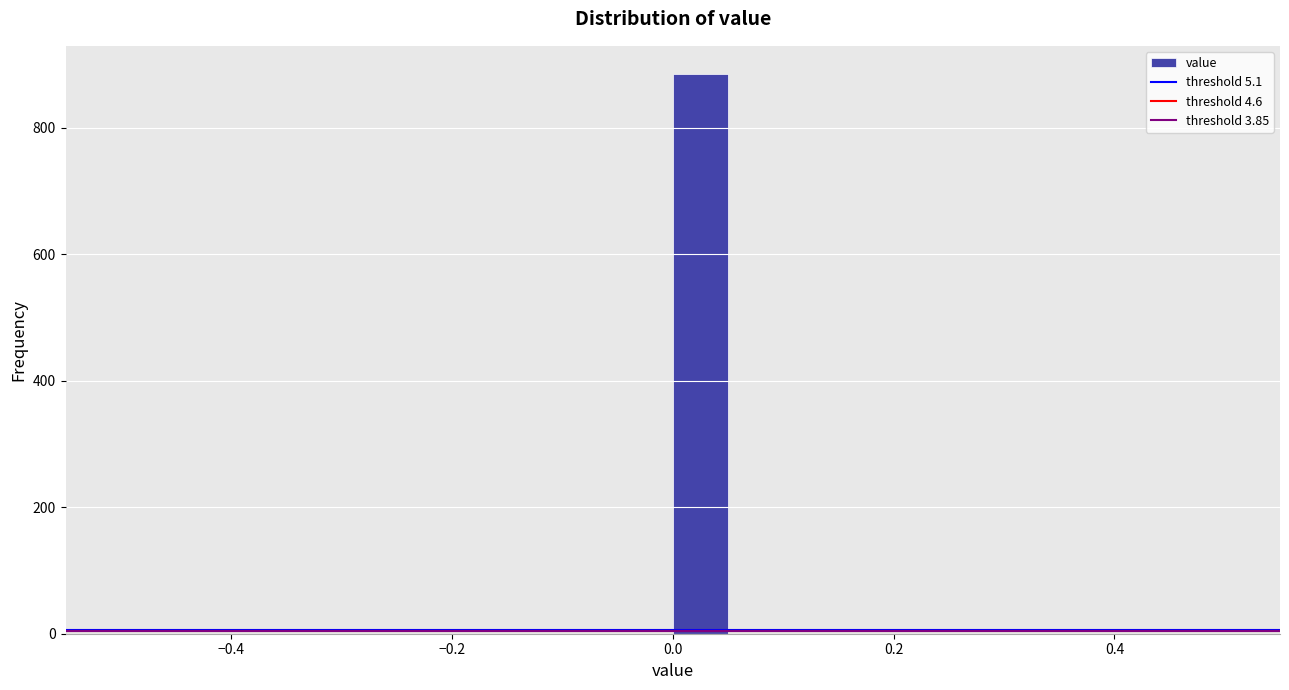

Read against the x-axis, roughly where is the centre of the tallest bar?

0.02